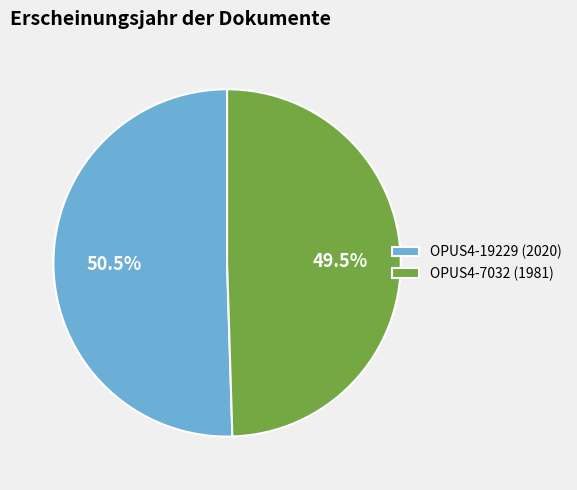

Which category has the smallest portion of the pie?

OPUS4-7032 (1981)